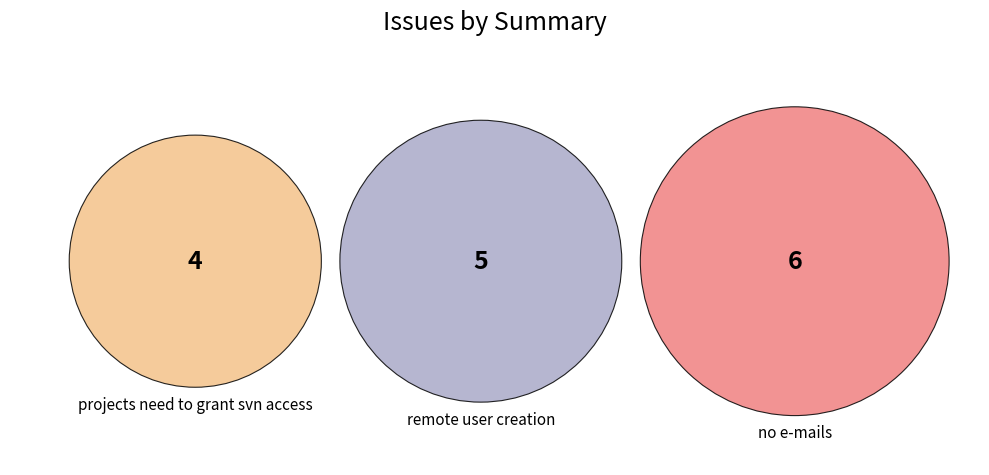

How many segments does this pie chart have?

3